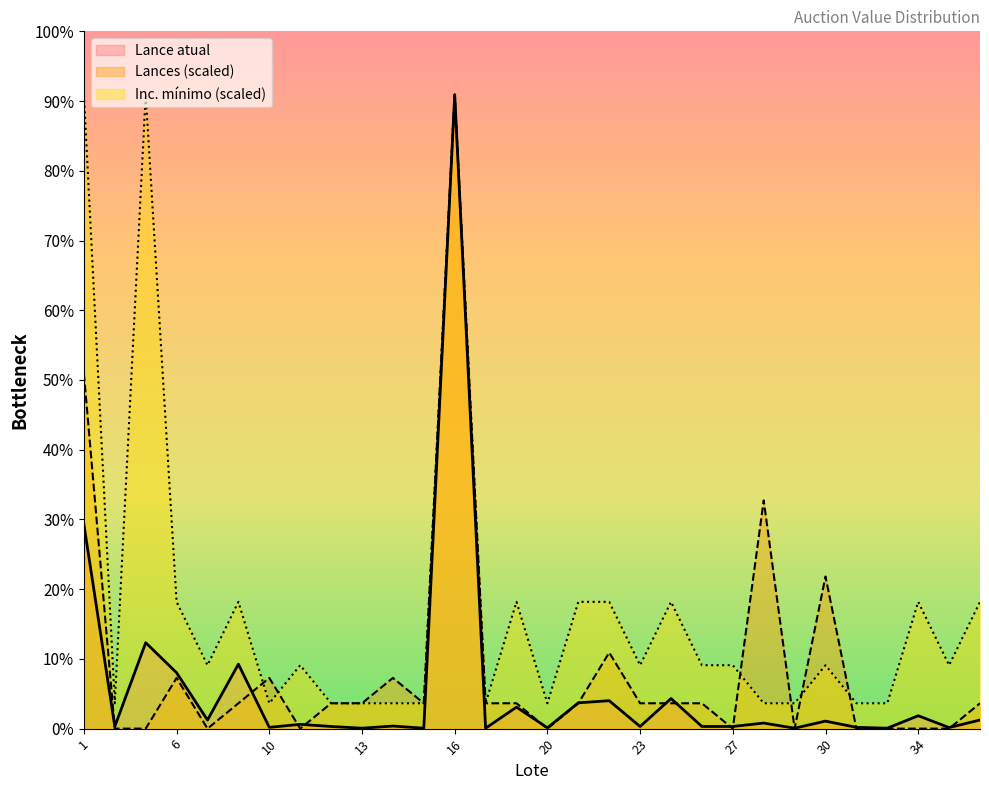

Reading right to left, extract all data points from this chart.

Lance atual: 2000	250	3000	100	300	1750	100	1300	500	500	7000	500	6500	6000	200	5000	100	147500	100	600	100	500	1000	300	15000	2000	13000	20000	500	47500
Lances: 5900	0	0	0	0	35400	0	53100	0	5900	5900	5900	17700	5900	0	5900	5900	147500	5900	11800	5900	5900	0	11800	5900	0	11800	0	0	82600
Inc. mínimo: 29500	14750	29500	5900	5900	14750	5900	5900	14750	14750	29500	14750	29500	29500	5900	29500	5900	147500	5900	5900	5900	5900	14750	5900	29500	14750	29500	147500	5900	147500